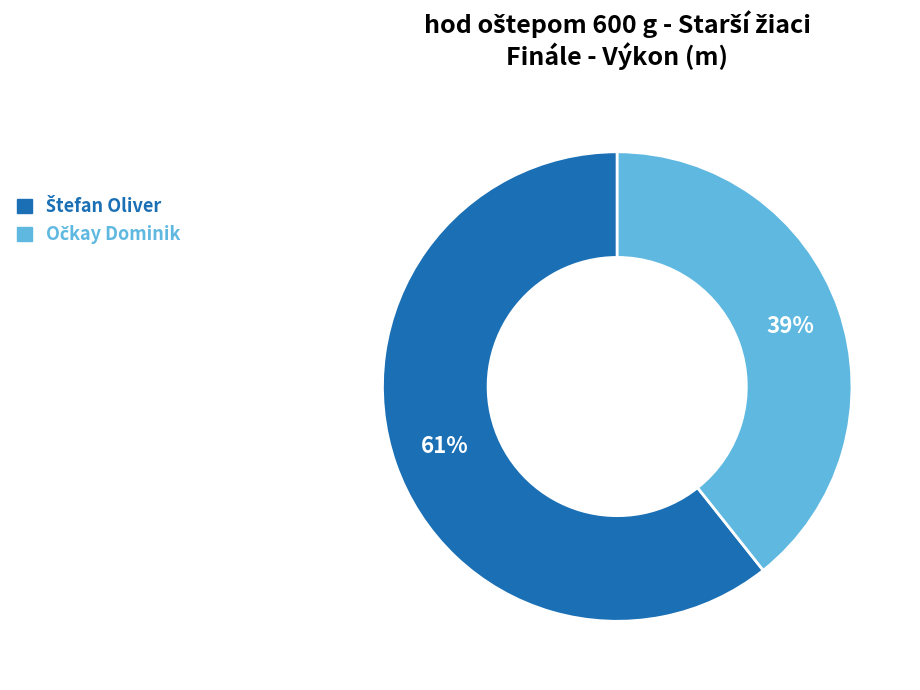

How many slices are in this pie chart?

2